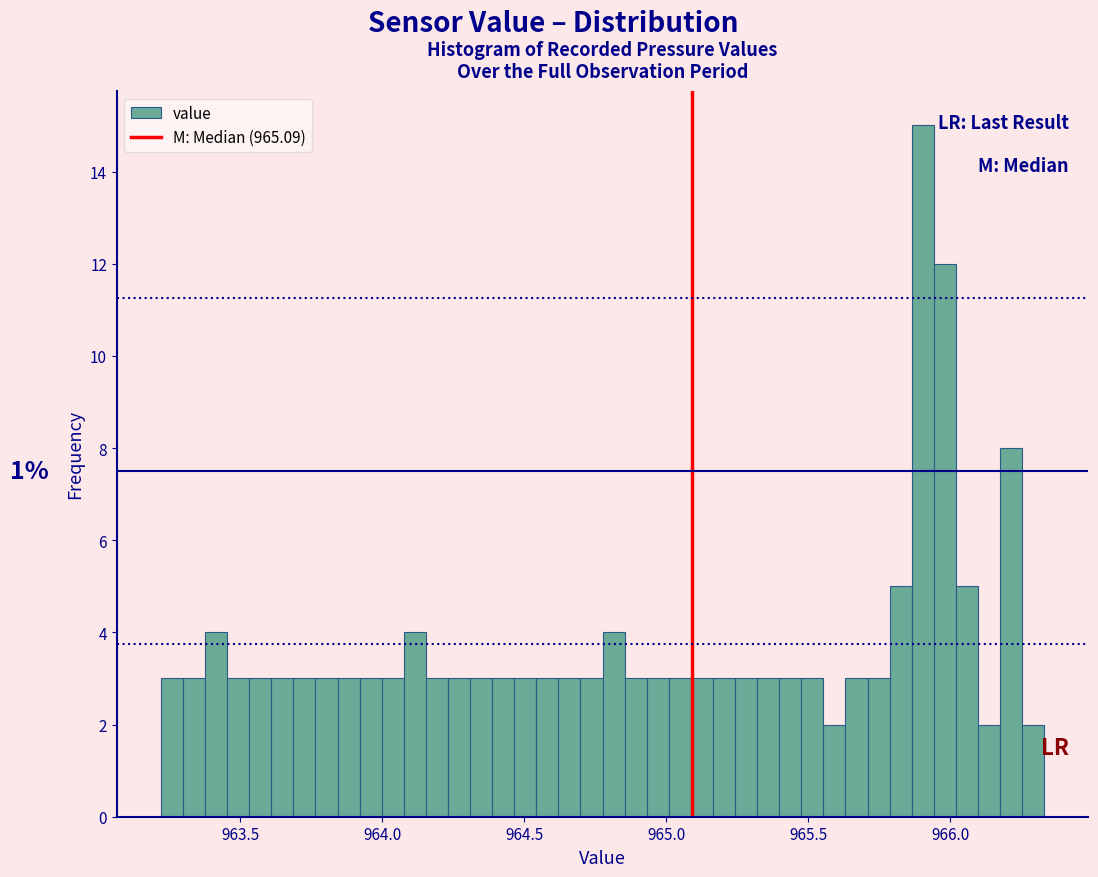

Read against the x-axis, roughly where is the centre of the tallest bar?

965.90